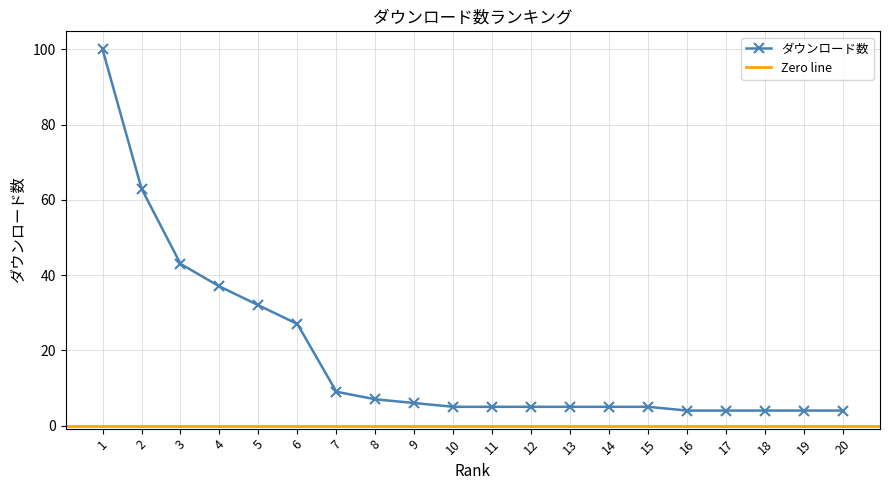

Reading left to right, list all the values displayed in this chart.

1=100	2=63	3=43	4=37	5=32	6=27	7=9	8=7	9=6	10=5	11=5	12=5	13=5	14=5	15=5	16=4	17=4	18=4	19=4	20=4